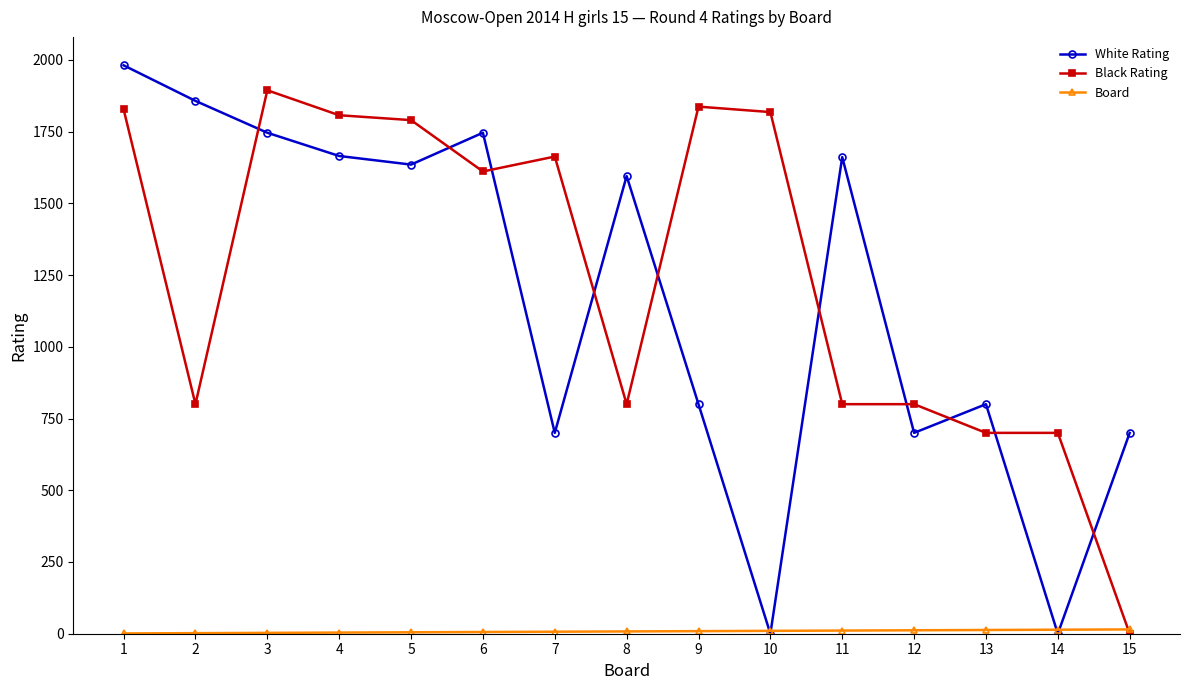

Which series has the largest total across all categories?

Black Rating